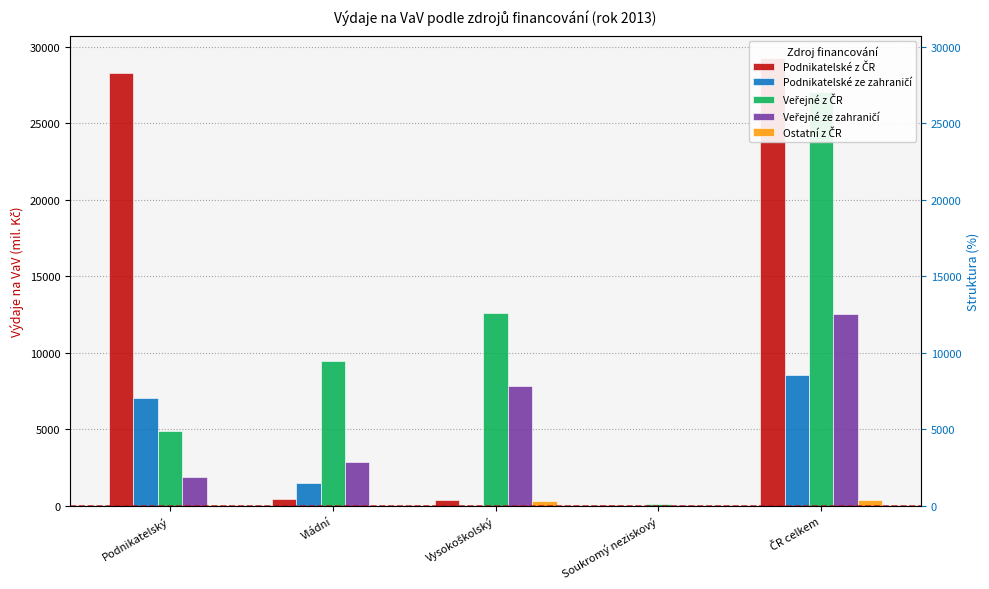

Which series has the largest total across all categories?

Podnikatelské z ČR